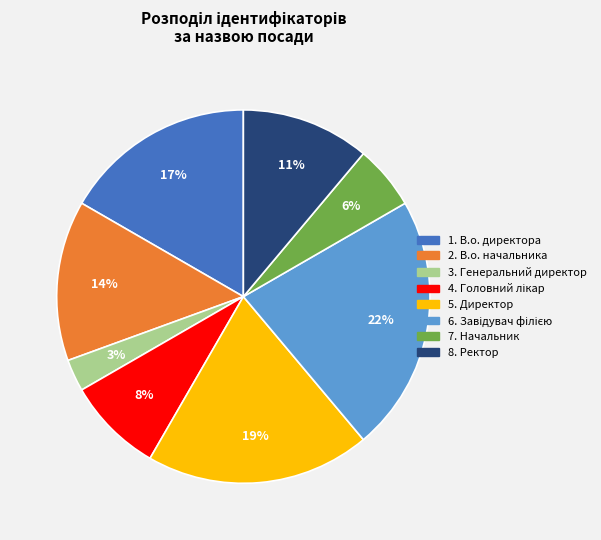

To the nearest percent, what is the average slice percentage?

12%